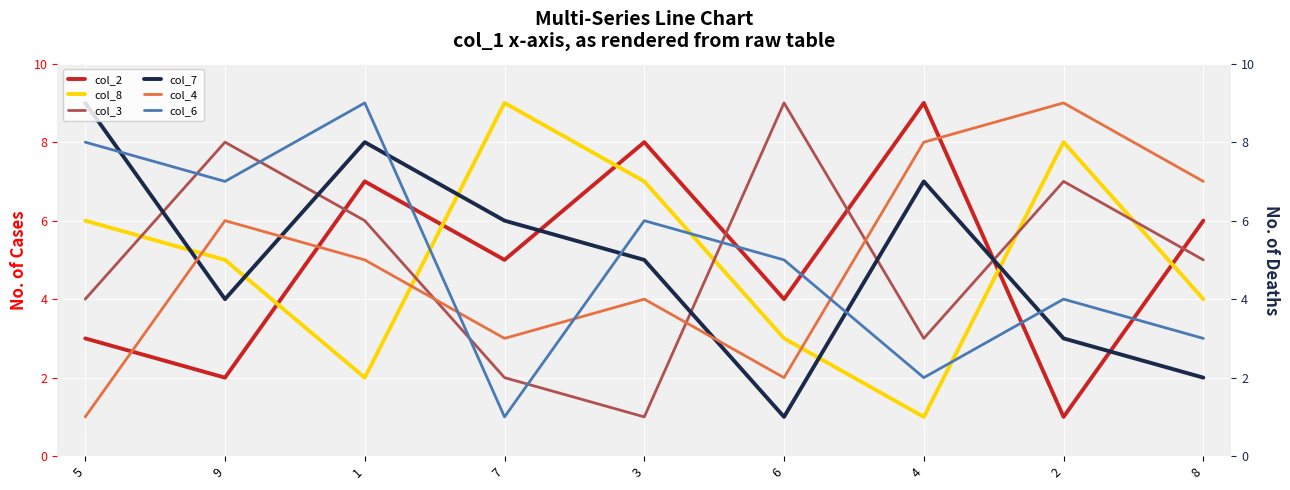

The col_4 series shows 2 at 3. True or false?

False